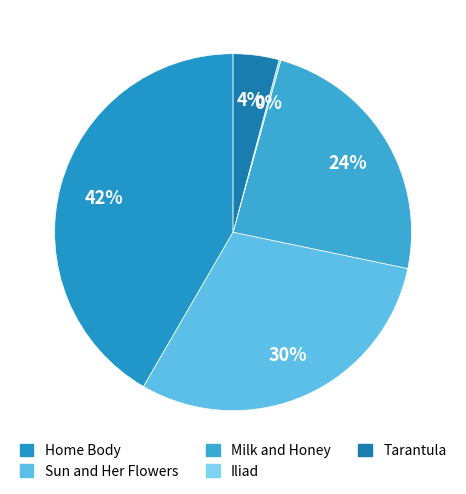

Do Milk and Honey and Iliad together represent more than half of the pie?

No